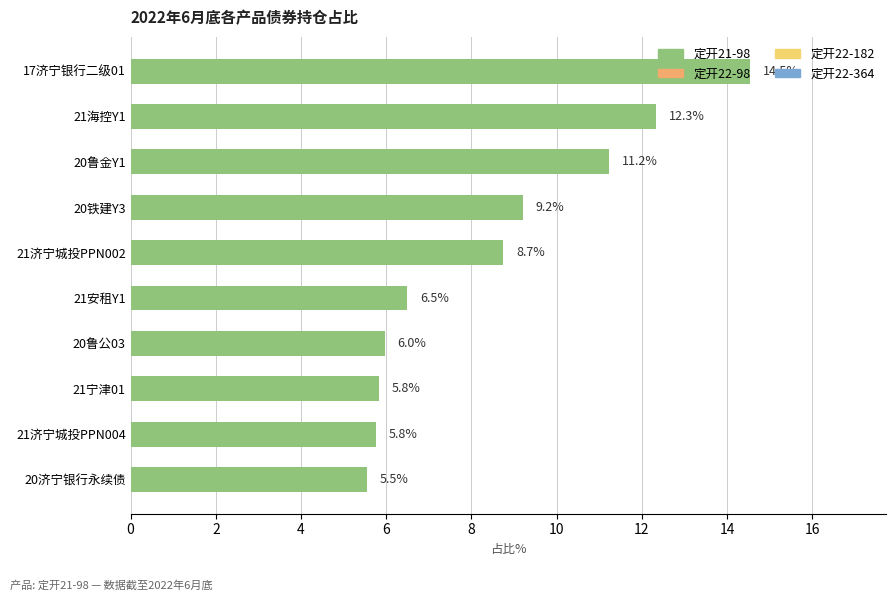

Is it true that the value at 21海控Y1 is 5.4?

False